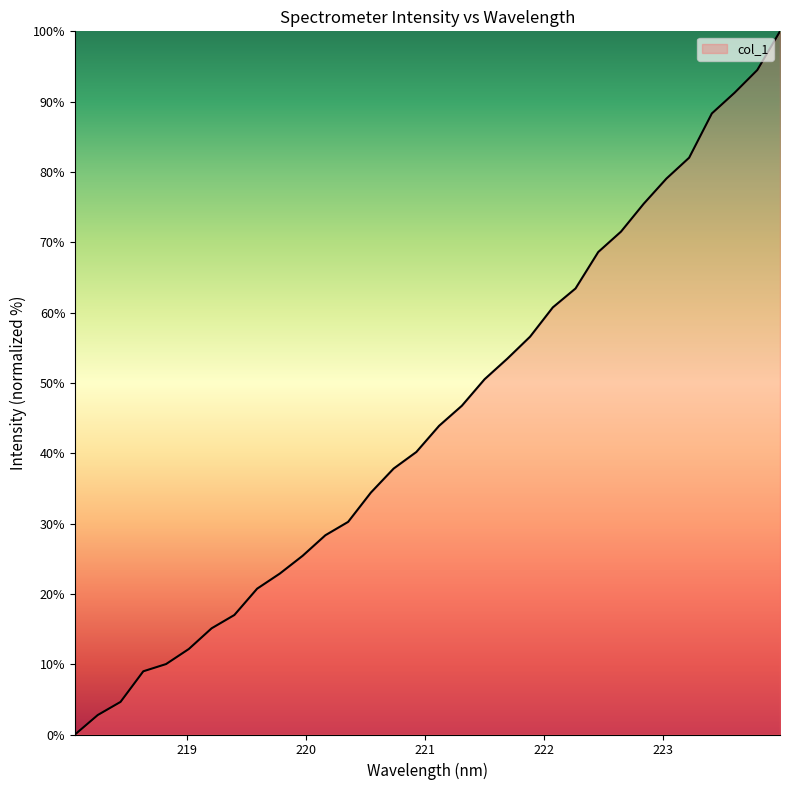

What is the difference between the maximum and minimum values?

100.0